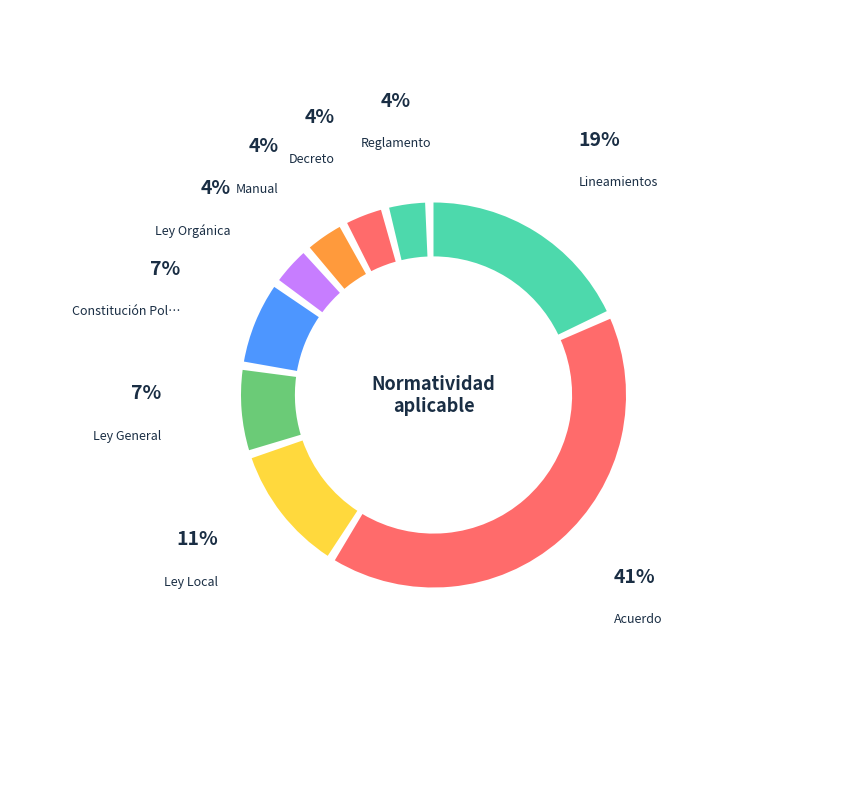

Count the number of slices in the pie.

9